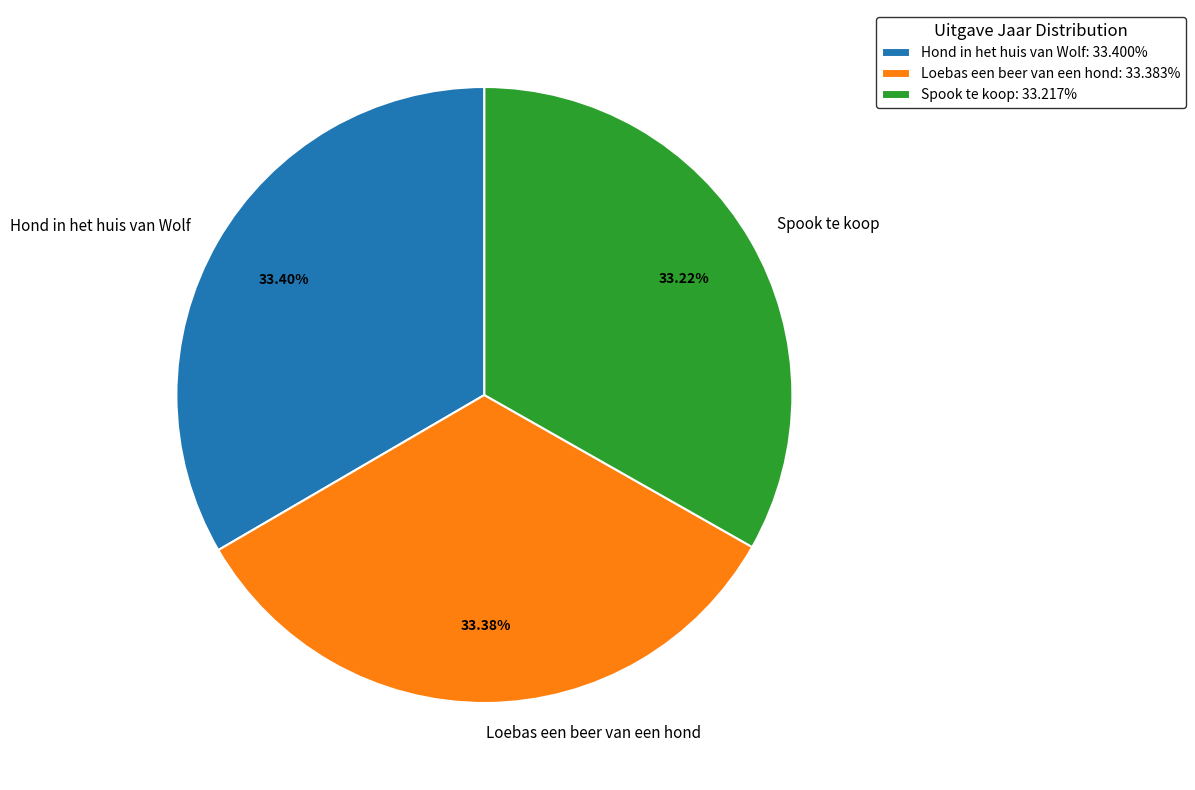

Do Spook te koop and Hond in het huis van Wolf together represent more than half of the pie?

Yes